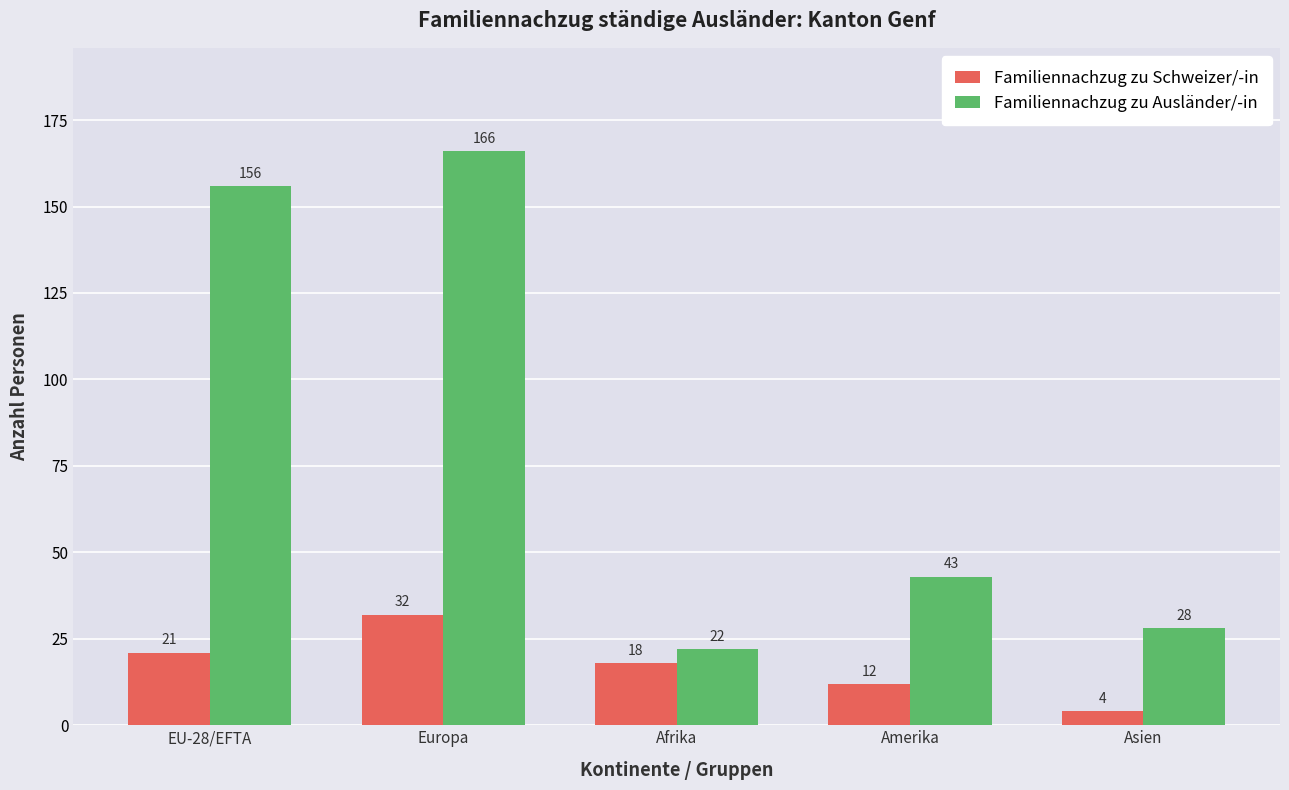

What is the approximate value of Familiennachzug zu Schweizer/-in at Amerika, to the nearest 10?

10